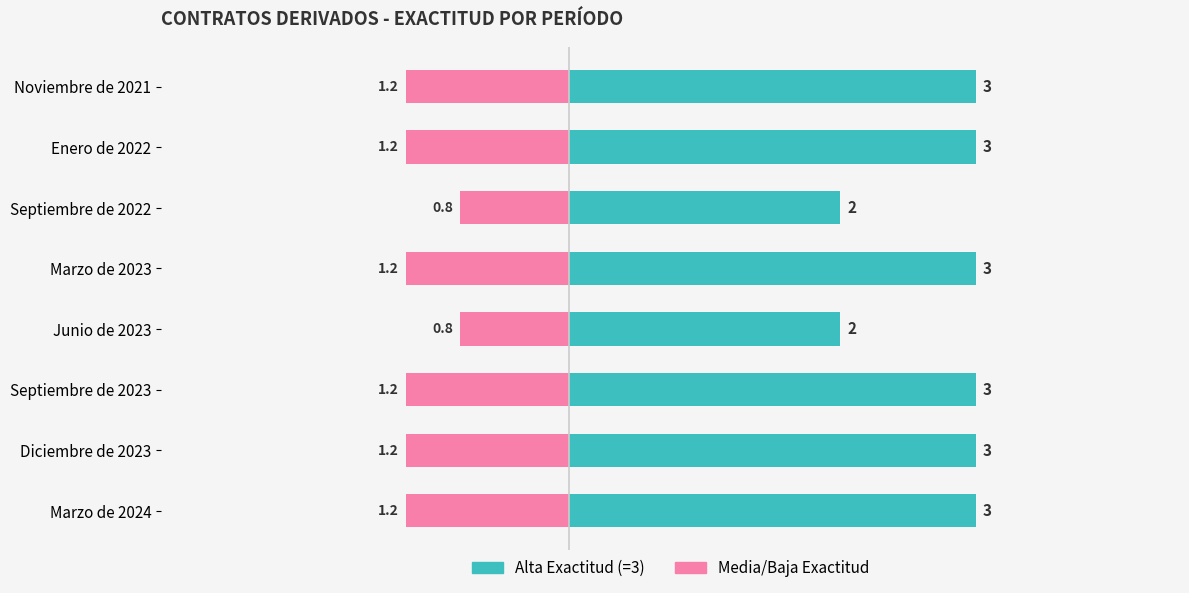

What are all the series names shown in the legend?

Alta Exactitud (3), Media/Baja Exactitud